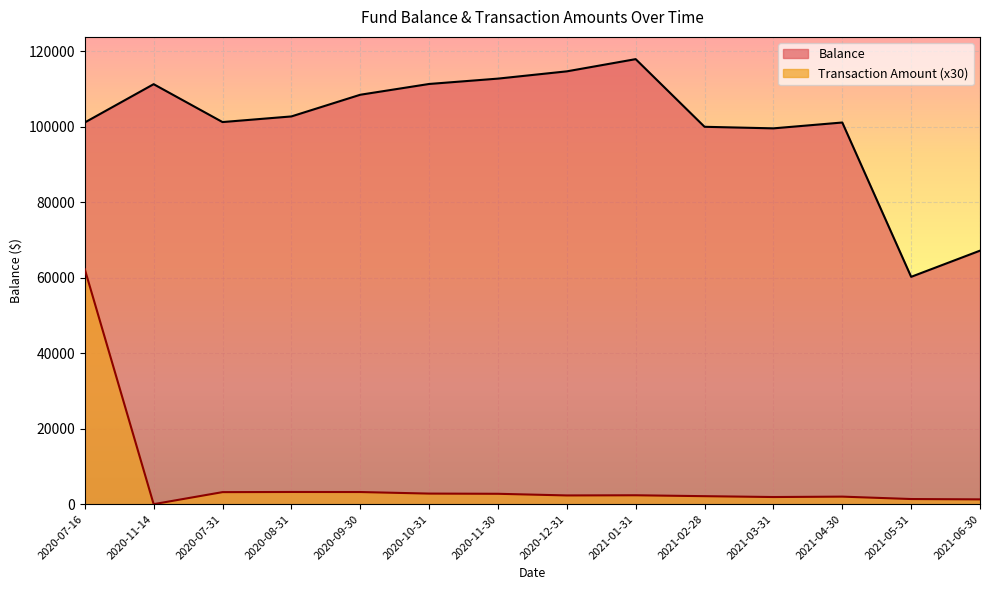

What is the approximate value of Transaction Amount at 2020-08-31?

3228.6